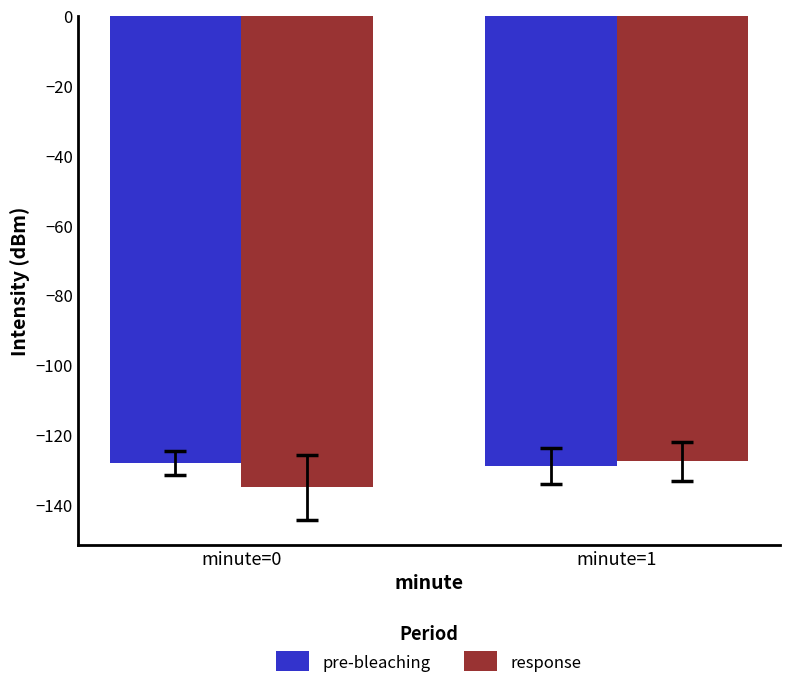

What is the difference between the highest and lowest values at minute=0?

7.1